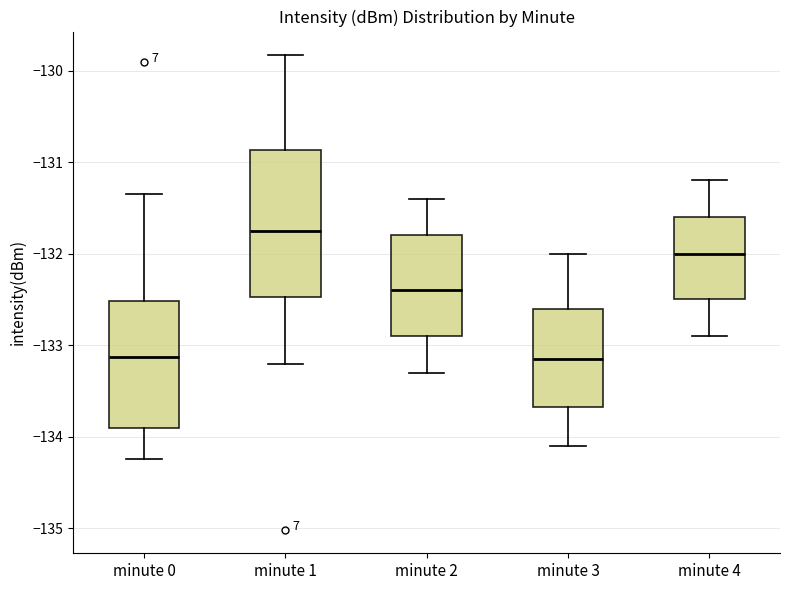

Reading left to right, transcribe this box plot: for each box, give where its median line is, the range the box spans, and where its two whiskers end, as read against the y-axis. The values are not printed on the chart, so give them approximately, as read against the axis.

minute 0: median -133.1, box -133.9 to -132.5, whiskers -134.2 to -131.4
minute 1: median -131.7, box -132.5 to -130.9, whiskers -133.2 to -129.8
minute 2: median -132.4, box -132.9 to -131.8, whiskers -133.3 to -131.4
minute 3: median -133.1, box -133.7 to -132.6, whiskers -134.1 to -132.0
minute 4: median -132.0, box -132.5 to -131.6, whiskers -132.9 to -131.2